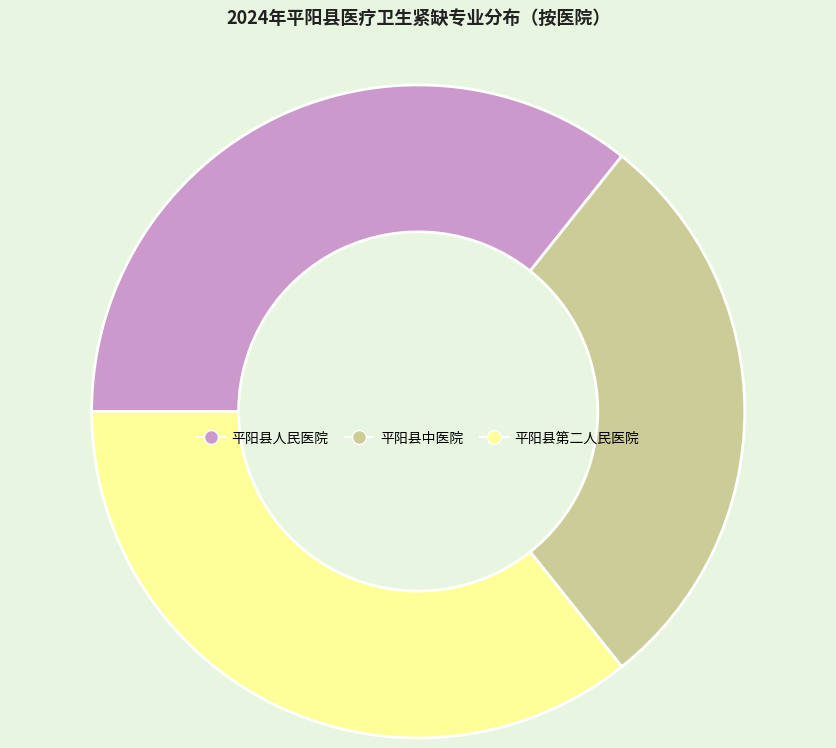

Is there any slice that represents more than half of the pie?

No